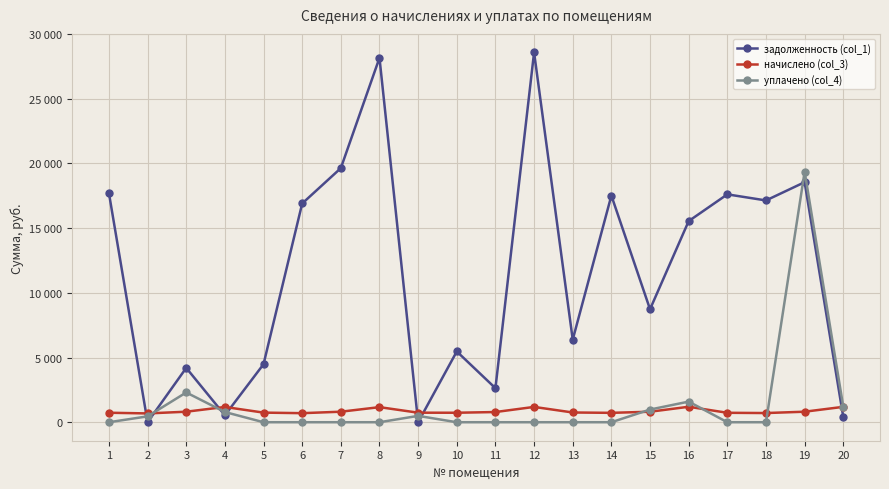

Does the chart have visible grid lines?

Yes